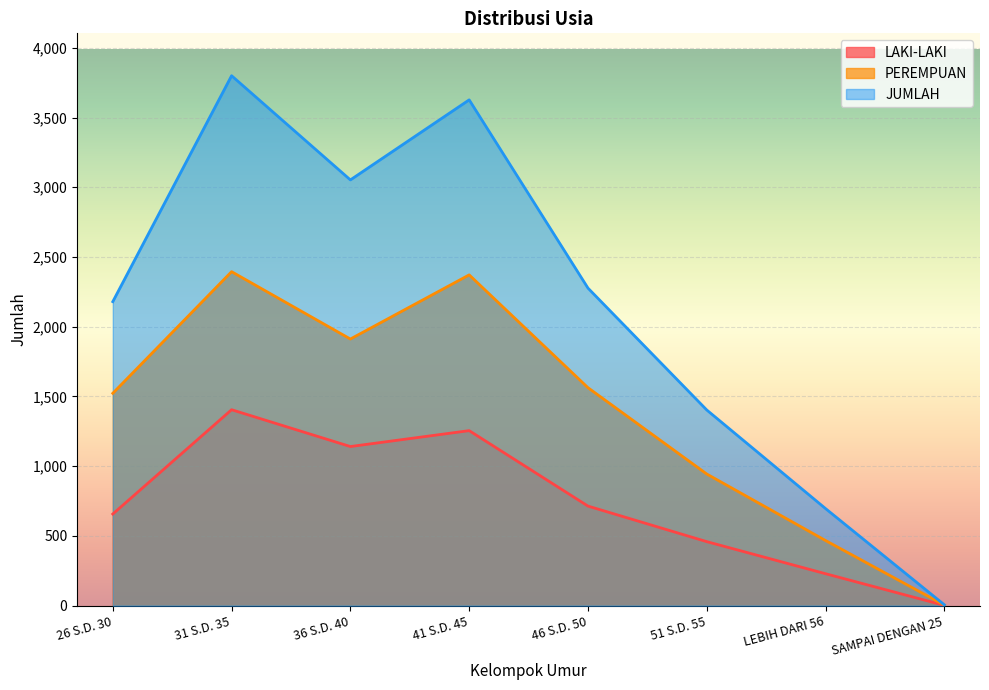

True or false: JUMLAH has more than 0 interior local peaks.

True